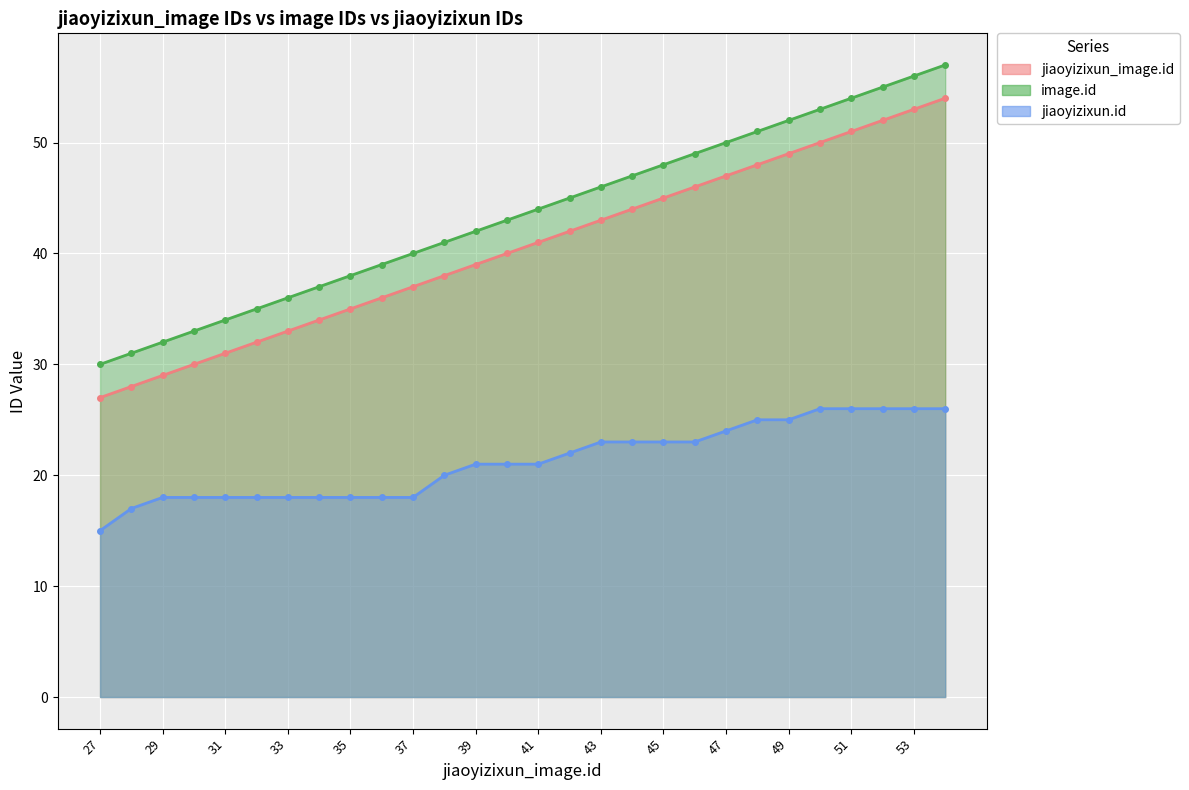

True or false: jiaoyizixun_image.id and image.id cross at least once.

False